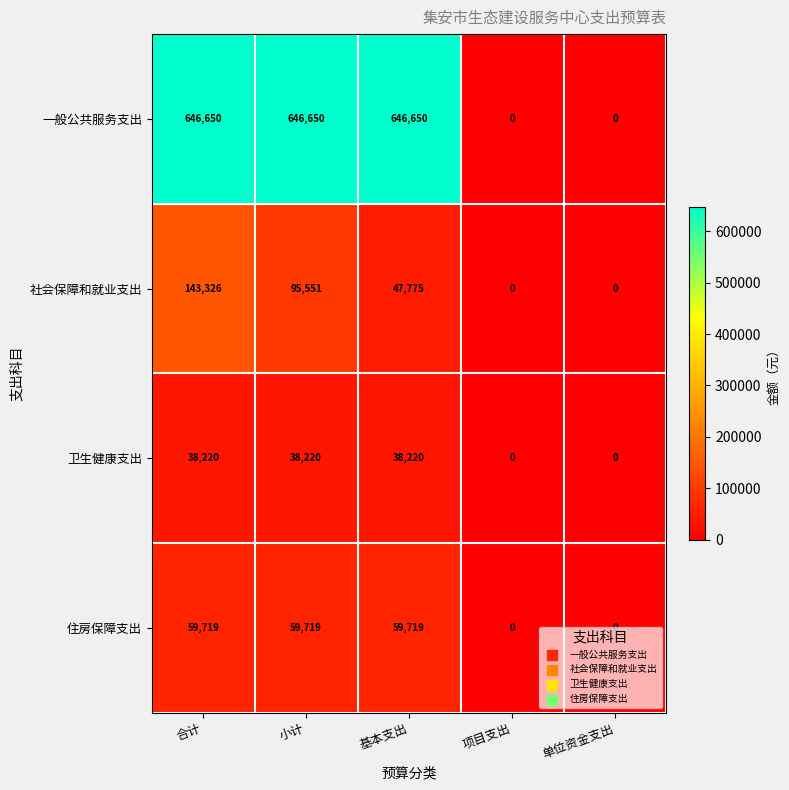

Which series has the widest spread of values?

一般公共服务支出